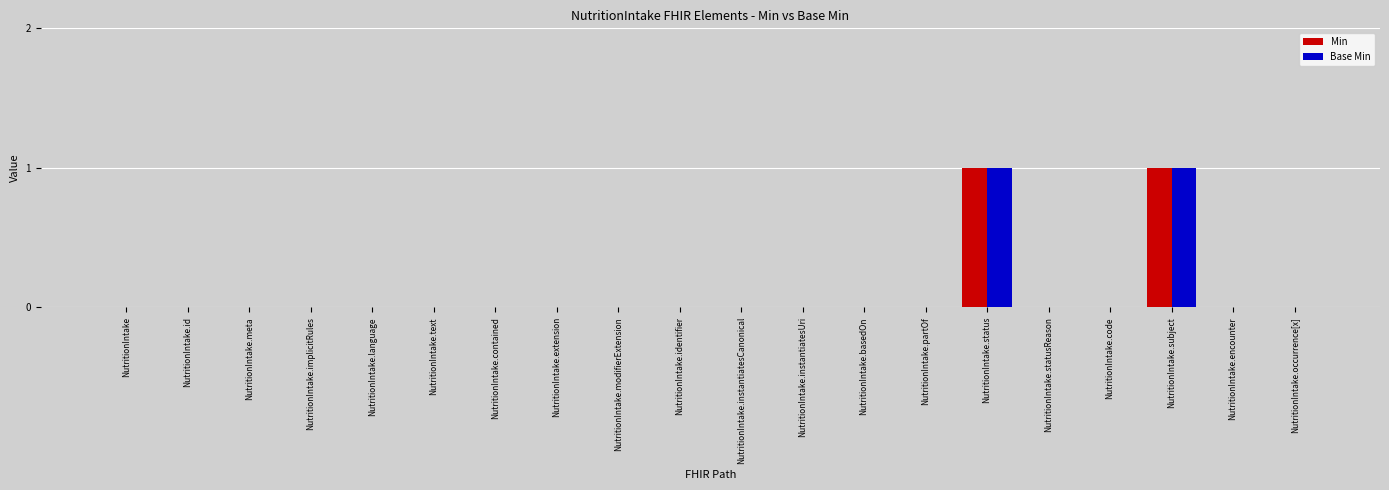

How many groups of bars are there?

20